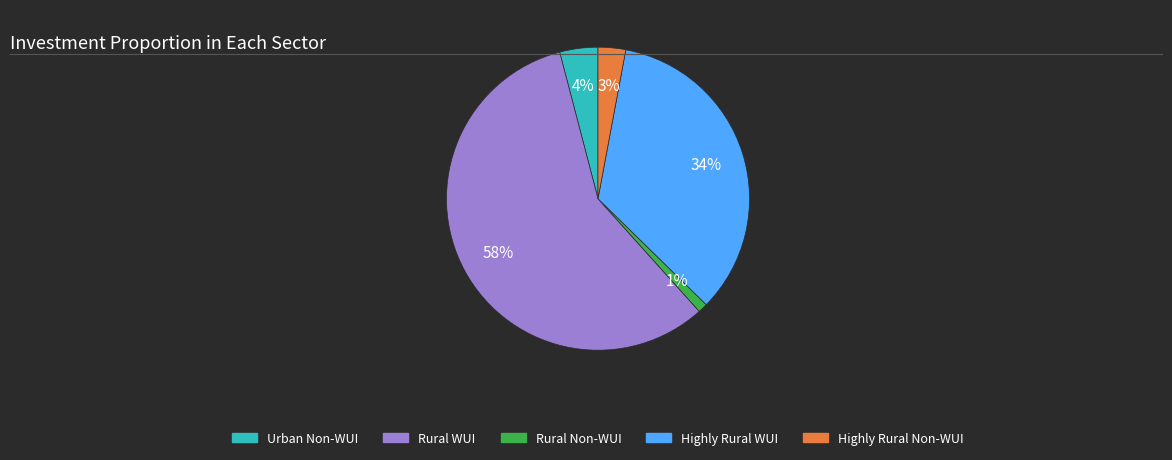

To the nearest percent, what is the difference between the largest and smallest slice percentages?

57%